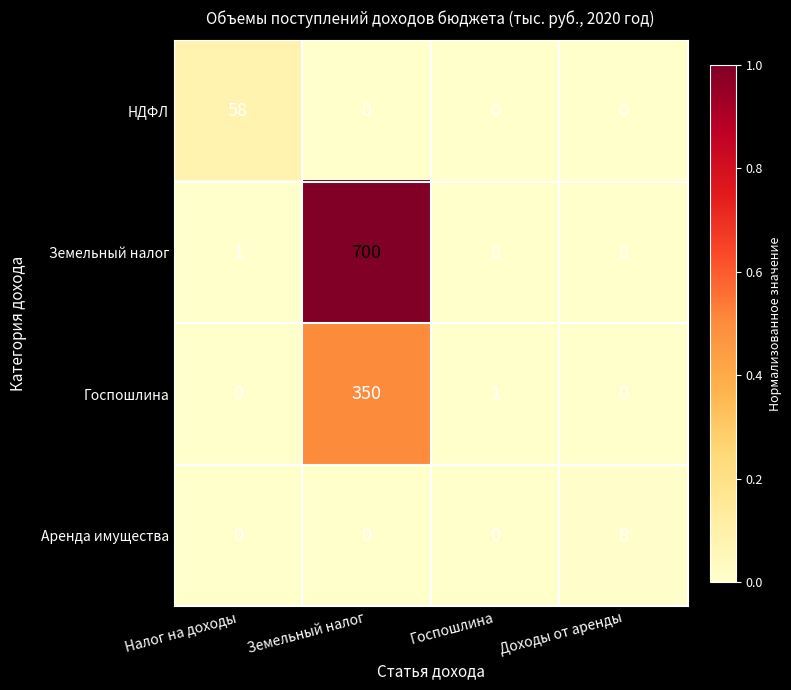

The value of Земельный налог at Доходы от аренды is 0. True or false?

True